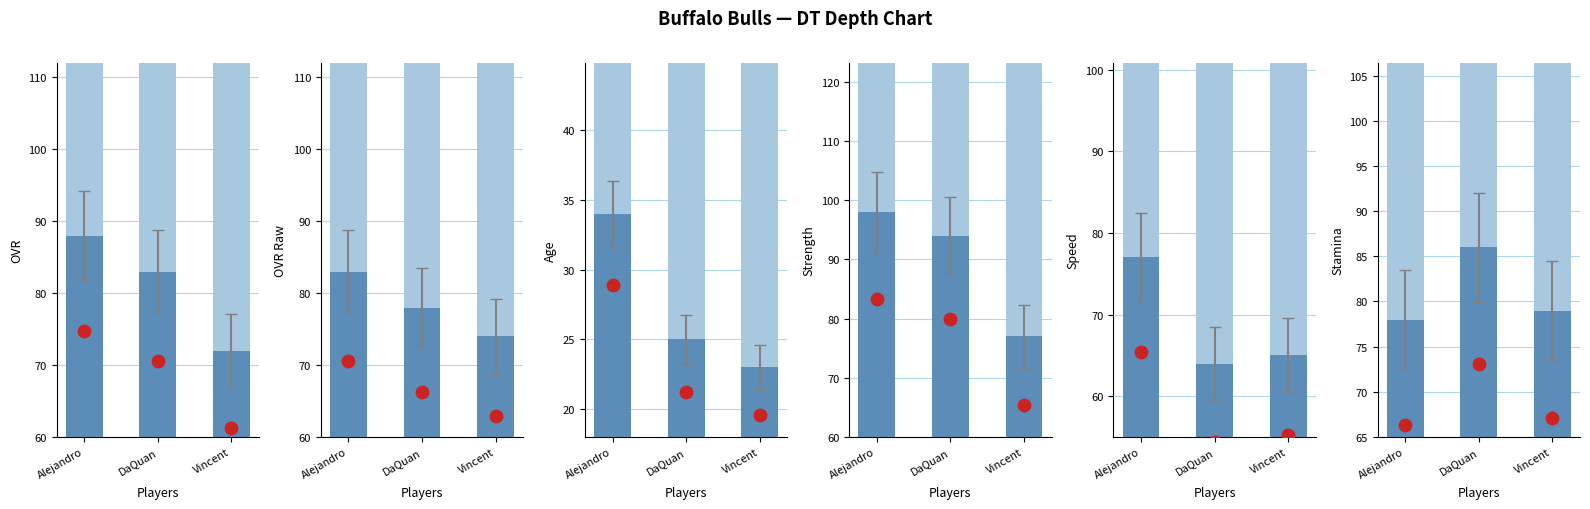

Is the value of stamina at Vincent greater than the value of ovr at Alejandro?

No